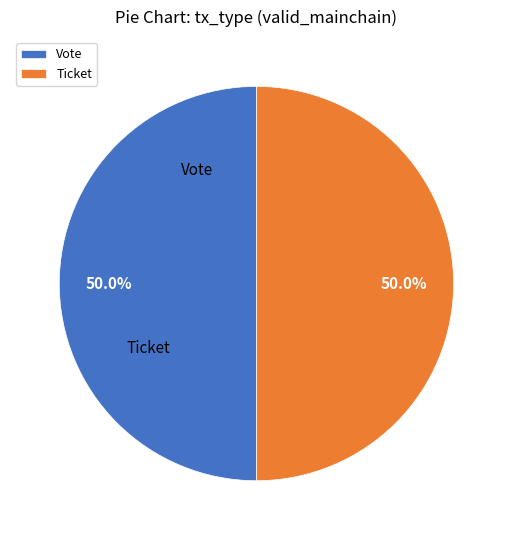

To the nearest percent, what is the difference between the largest and smallest slice percentages?

0%